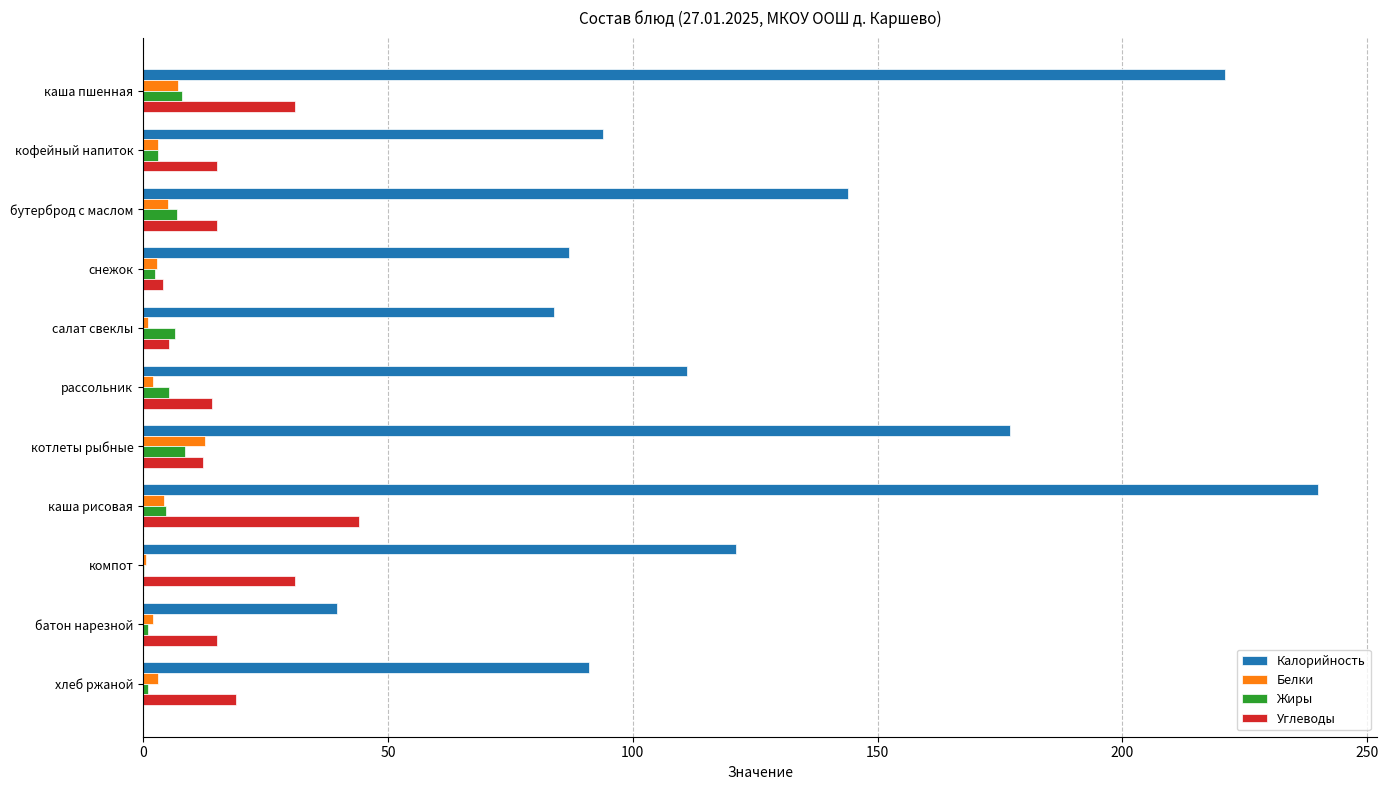

True or false: Калорийность has a value of 288.5 at котлеты рыбные.

False